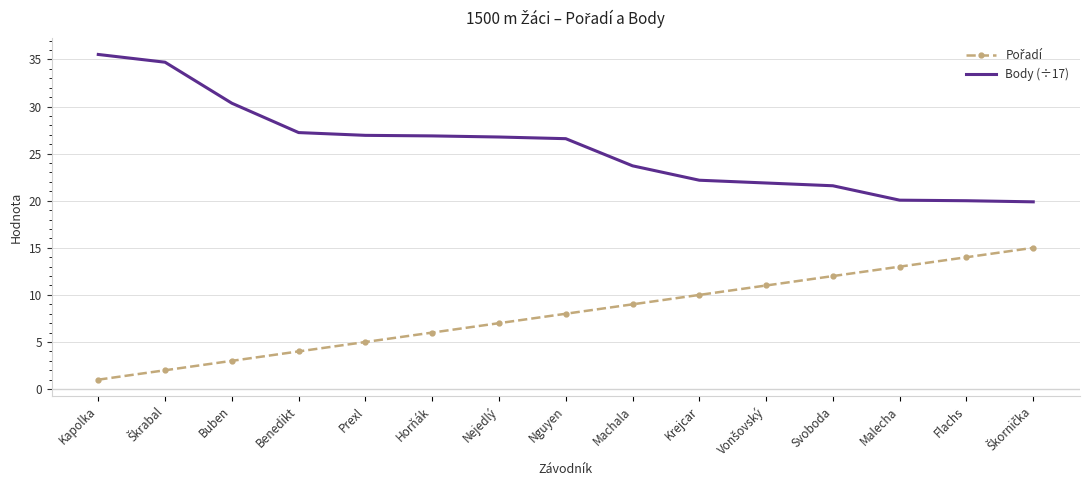

Where does the Body (÷17) series first go above 26?

Kapolka